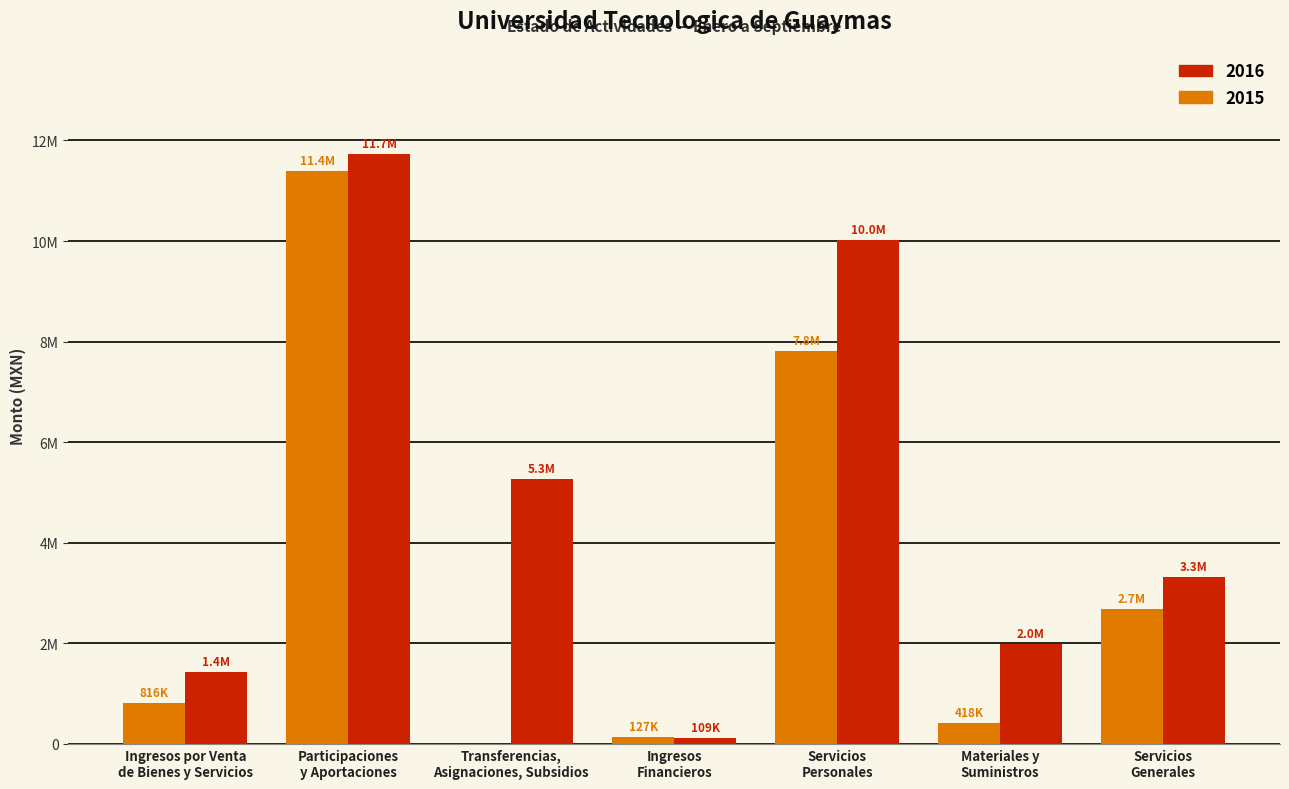

Reading left to right, transcribe all the data shown in this chart.

2016: Ingresos por Venta
de Bienes y Servicios=1427940	Participaciones
y Aportaciones=11737223	Transferencias,
Asignaciones, Subsidios=5257932	Ingresos
Financieros=109120	Servicios
Personales=10017345	Materiales y
Suministros=1990954	Servicios
Generales=3316031
2015: Ingresos por Venta
de Bienes y Servicios=815530	Participaciones
y Aportaciones=11389833	Transferencias,
Asignaciones, Subsidios=0	Ingresos
Financieros=126888	Servicios
Personales=7812640	Materiales y
Suministros=417925	Servicios
Generales=2682986